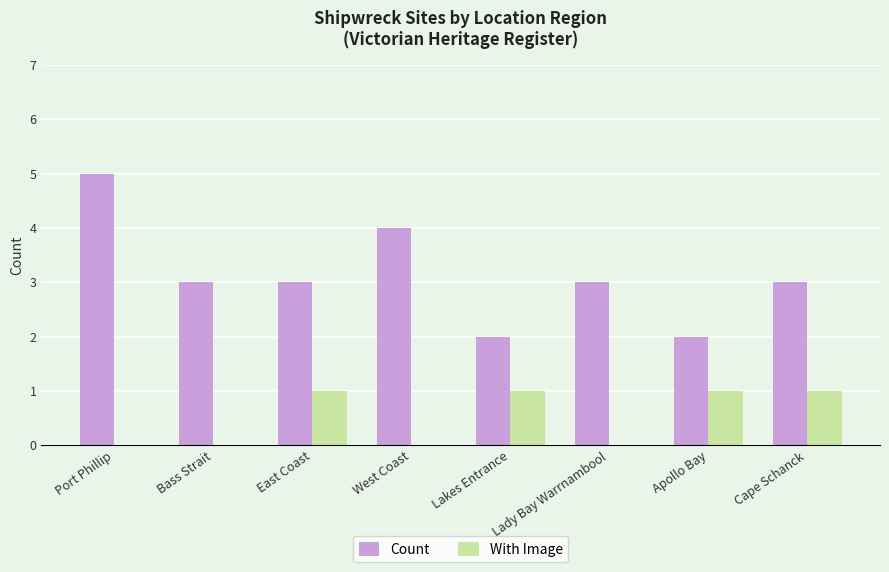

How many categories are shown in the chart?

8